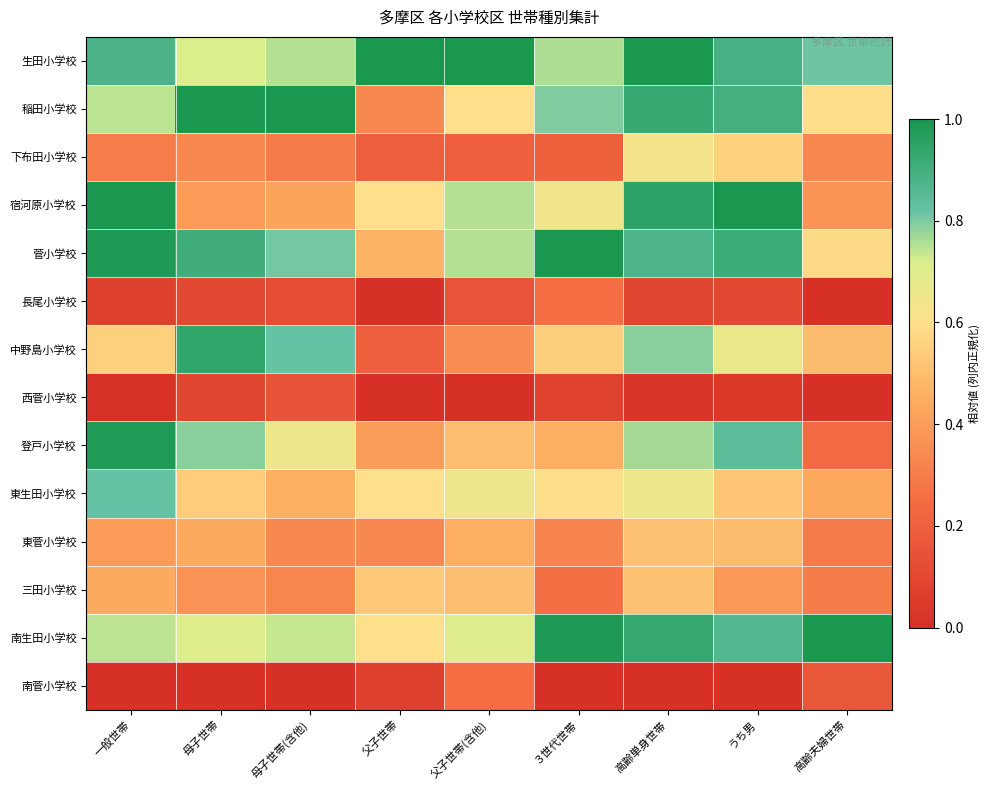

Reading right to left, transcribe all the data shown in this chart.

生田小学校: 高齢夫婦世帯=0.8	うち男=0.9	高齢単身世帯=1.0	３世代世帯=0.8	父子世帯(含他)=1.0	父子世帯=1.0	母子世帯(含他)=0.7	母子世帯=0.7	一般世帯=0.9
稲田小学校: 高齢夫婦世帯=0.6	うち男=0.9	高齢単身世帯=0.9	３世代世帯=0.8	父子世帯(含他)=0.6	父子世帯=0.3	母子世帯(含他)=1.0	母子世帯=1.0	一般世帯=0.7
下布田小学校: 高齢夫婦世帯=0.3	うち男=0.6	高齢単身世帯=0.6	３世代世帯=0.2	父子世帯(含他)=0.2	父子世帯=0.2	母子世帯(含他)=0.3	母子世帯=0.3	一般世帯=0.3
宿河原小学校: 高齢夫婦世帯=0.4	うち男=1.0	高齢単身世帯=1.0	３世代世帯=0.6	父子世帯(含他)=0.8	父子世帯=0.6	母子世帯(含他)=0.4	母子世帯=0.4	一般世帯=1.0
菅小学校: 高齢夫婦世帯=0.6	うち男=0.9	高齢単身世帯=0.9	３世代世帯=1.0	父子世帯(含他)=0.8	父子世帯=0.5	母子世帯(含他)=0.8	母子世帯=0.9	一般世帯=1.0
長尾小学校: 高齢夫婦世帯=0.0	うち男=0.1	高齢単身世帯=0.1	３世代世帯=0.3	父子世帯(含他)=0.1	父子世帯=0.0	母子世帯(含他)=0.1	母子世帯=0.1	一般世帯=0.1
中野島小学校: 高齢夫婦世帯=0.5	うち男=0.7	高齢単身世帯=0.8	３世代世帯=0.5	父子世帯(含他)=0.3	父子世帯=0.2	母子世帯(含他)=0.8	母子世帯=0.9	一般世帯=0.6
西菅小学校: 高齢夫婦世帯=0.0	うち男=0.0	高齢単身世帯=0.0	３世代世帯=0.1	父子世帯(含他)=0.0	父子世帯=0.0	母子世帯(含他)=0.1	母子世帯=0.1	一般世帯=0.0
登戸小学校: 高齢夫婦世帯=0.2	うち男=0.8	高齢単身世帯=0.8	３世代世帯=0.5	父子世帯(含他)=0.5	父子世帯=0.4	母子世帯(含他)=0.7	母子世帯=0.8	一般世帯=1.0
東生田小学校: 高齢夫婦世帯=0.4	うち男=0.5	高齢単身世帯=0.7	３世代世帯=0.6	父子世帯(含他)=0.7	父子世帯=0.6	母子世帯(含他)=0.5	母子世帯=0.5	一般世帯=0.8
東菅小学校: 高齢夫婦世帯=0.3	うち男=0.5	高齢単身世帯=0.5	３世代世帯=0.3	父子世帯(含他)=0.5	父子世帯=0.3	母子世帯(含他)=0.3	母子世帯=0.4	一般世帯=0.4
三田小学校: 高齢夫婦世帯=0.3	うち男=0.4	高齢単身世帯=0.5	３世代世帯=0.3	父子世帯(含他)=0.5	父子世帯=0.5	母子世帯(含他)=0.3	母子世帯=0.4	一般世帯=0.4
南生田小学校: 高齢夫婦世帯=1.0	うち男=0.9	高齢単身世帯=0.9	３世代世帯=1.0	父子世帯(含他)=0.7	父子世帯=0.6	母子世帯(含他)=0.7	母子世帯=0.7	一般世帯=0.7
南菅小学校: 高齢夫婦世帯=0.2	うち男=0.0	高齢単身世帯=0.0	３世代世帯=0.0	父子世帯(含他)=0.2	父子世帯=0.1	母子世帯(含他)=0.0	母子世帯=0.0	一般世帯=0.0